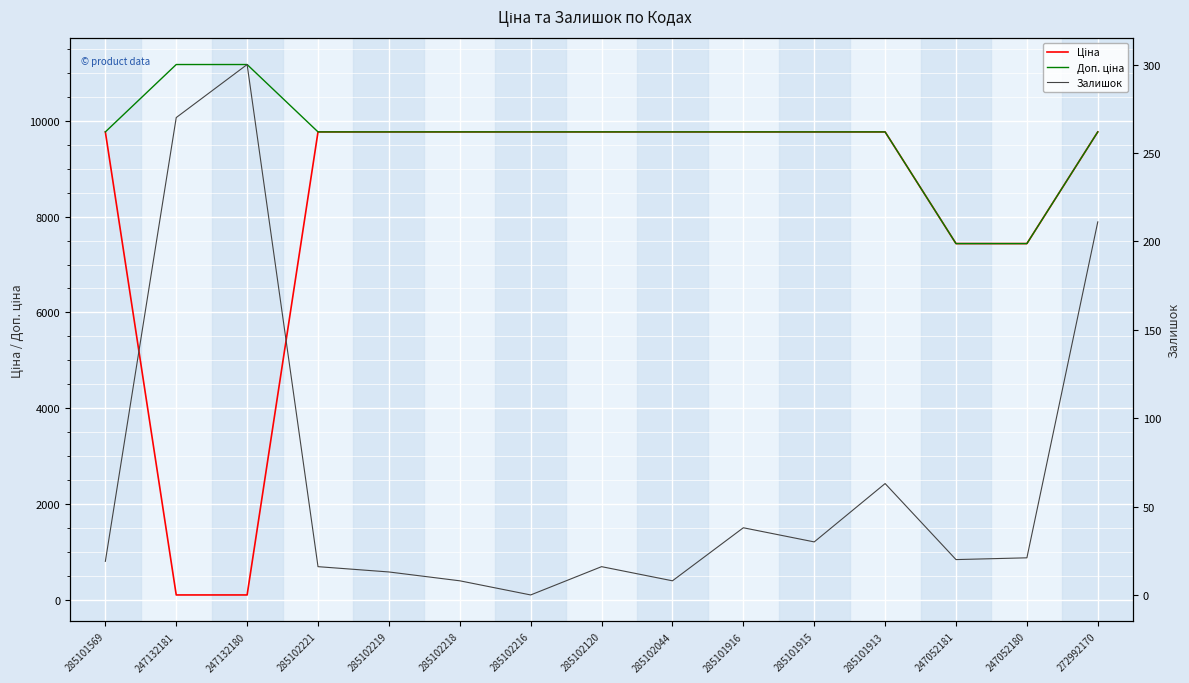

What is the greatest value displayed?

11169.0